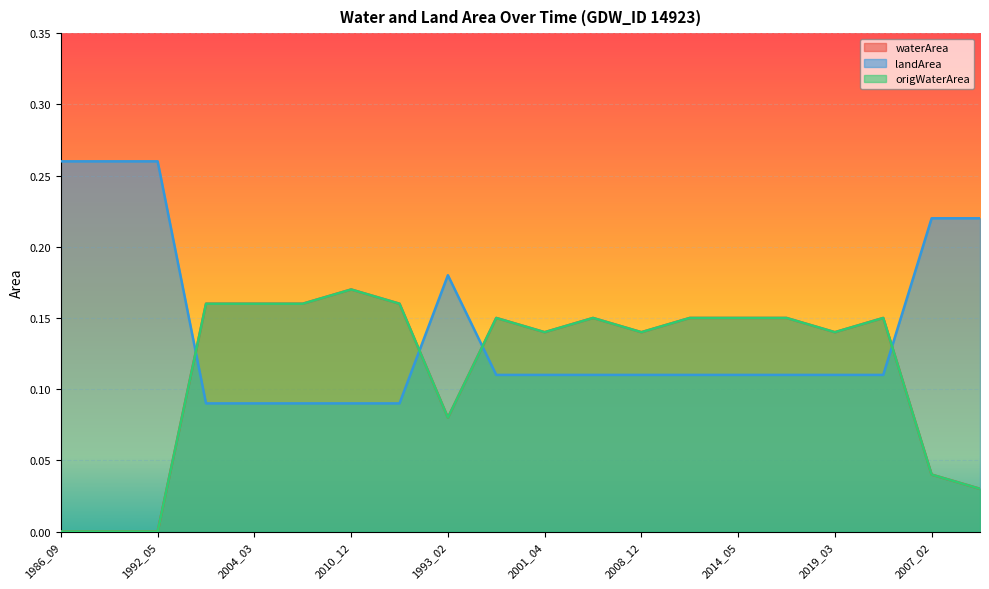

Reading left to right, what are all the values shown in this chart?

waterArea: 0.0	0.0	0.0	0.2	0.2	0.2	0.2	0.2	0.1	0.1	0.1	0.1	0.1	0.1	0.1	0.1	0.1	0.1	0.0	0.0
landArea: 0.3	0.3	0.3	0.1	0.1	0.1	0.1	0.1	0.2	0.1	0.1	0.1	0.1	0.1	0.1	0.1	0.1	0.1	0.2	0.2
origWaterArea: 0.0	0.0	0.0	0.2	0.2	0.2	0.2	0.2	0.1	0.1	0.1	0.1	0.1	0.1	0.1	0.1	0.1	0.1	0.0	0.0